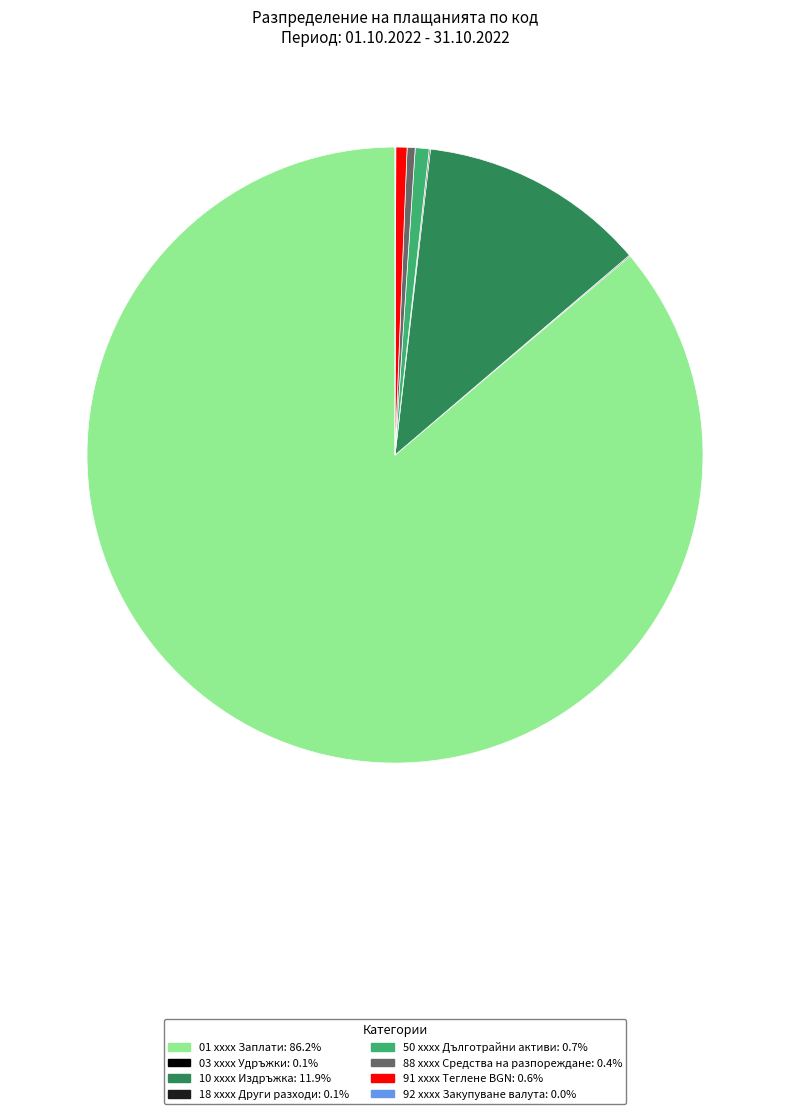

Approximately how many times larger is the value at 50 xxxx Дълготрайни активи: 0.7% compared to 88 xxxx Средства на разпореждане: 0.4%?

1.7